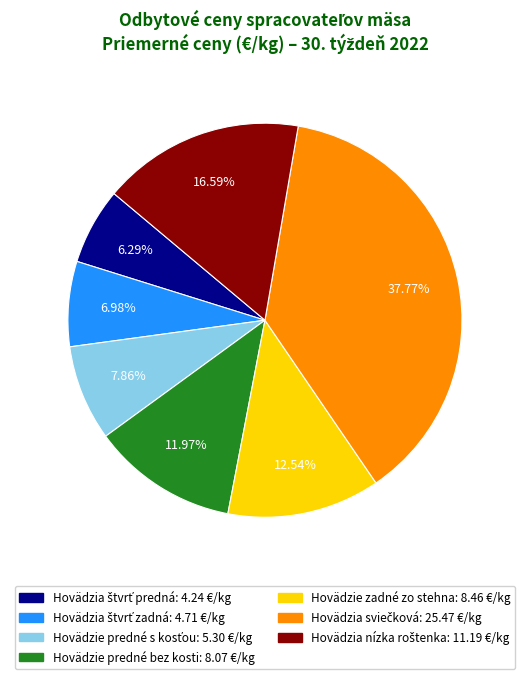

Does Hovädzie zadné zo stehna account for over 50% of the chart?

No